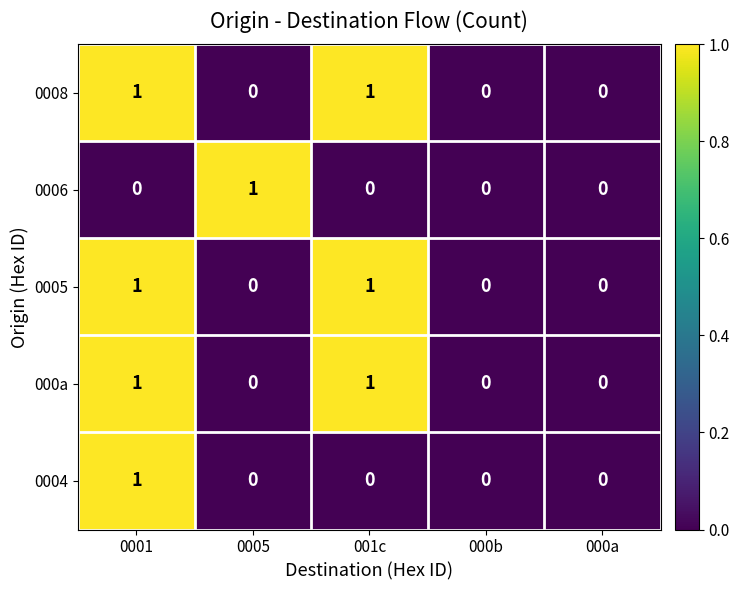

How many values in 0008 are above zero?

2